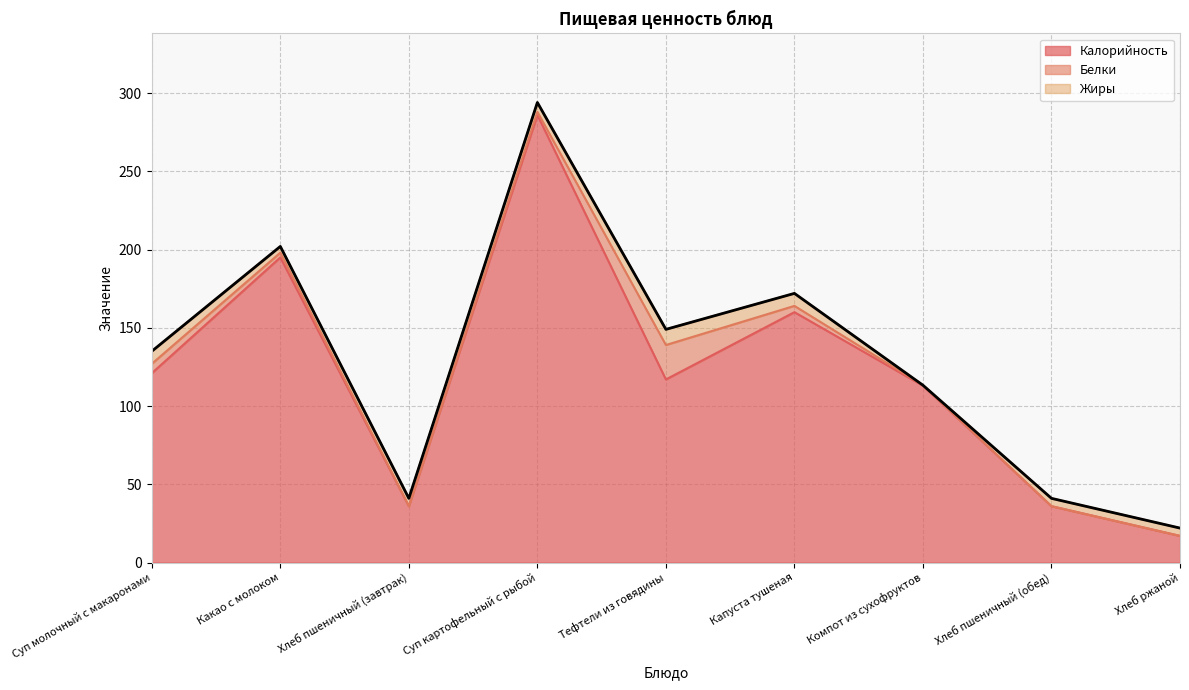

Count the number of data series in this chart.

3